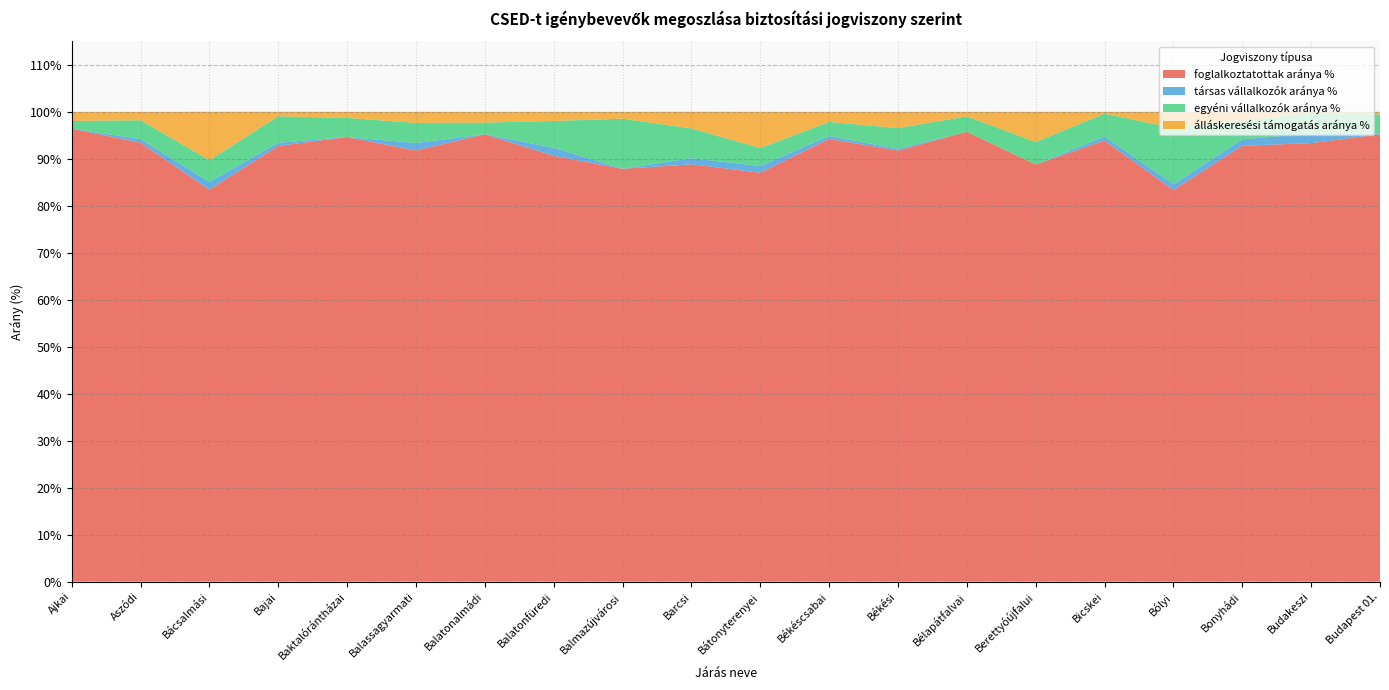

Reading left to right, list all the values displayed in this chart.

foglalkoztatottak aránya %: Ajkai=96.4	Aszódi=93.5	Bácsalmási=83.5	Bajai=92.8	Baktalórántházai=94.6	Balassagyarmati=91.8	Balatonalmádi=95.2	Balatonfüredi=90.6	Balmazújvárosi=87.9	Barcsi=88.8	Bátonyterenyei=87.0	Békéscsabai=94.2	Békési=91.8	Bélapátfalvai=95.8	Berettyóújfalui=88.8	Bicskei=93.9	Bólyi=83.3	Bonyhádi=92.8	Budakeszi=93.3	Budapest 01.=95.2
társas vállalkozók aránya %: Ajkai=0.0	Aszódi=0.8	Bácsalmási=1.6	Bajai=0.7	Baktalórántházai=0.0	Balassagyarmati=1.6	Balatonalmádi=0.0	Balatonfüredi=1.7	Balmazújvárosi=0.0	Barcsi=1.3	Bátonyterenyei=1.4	Békéscsabai=0.6	Békési=0.4	Bélapátfalvai=0.0	Berettyóújfalui=0.0	Bicskei=0.8	Bólyi=1.2	Bonyhádi=1.4	Budakeszi=2.0	Budapest 01.=0.2
egyéni vállalkozók aránya %: Ajkai=1.6	Aszódi=4.0	Bácsalmási=4.6	Bajai=5.7	Baktalórántházai=4.1	Balassagyarmati=4.3	Balatonalmádi=2.5	Balatonfüredi=5.7	Balmazújvárosi=10.7	Barcsi=6.3	Bátonyterenyei=3.8	Békéscsabai=3.0	Békési=4.4	Bélapátfalvai=3.3	Berettyóújfalui=4.8	Bicskei=4.9	Bólyi=12.0	Bonyhádi=4.0	Budakeszi=4.4	Budapest 01.=4.0
álláskeresési támogatás aránya %: Ajkai=1.9	Aszódi=1.8	Bácsalmási=10.3	Bajai=0.9	Baktalórántházai=1.3	Balassagyarmati=2.4	Balatonalmádi=2.3	Balatonfüredi=1.9	Balmazújvárosi=1.4	Barcsi=3.5	Bátonyterenyei=7.7	Békéscsabai=2.1	Békési=3.5	Bélapátfalvai=1.0	Berettyóújfalui=6.4	Bicskei=0.4	Bólyi=3.5	Bonyhádi=1.9	Budakeszi=0.2	Budapest 01.=0.6